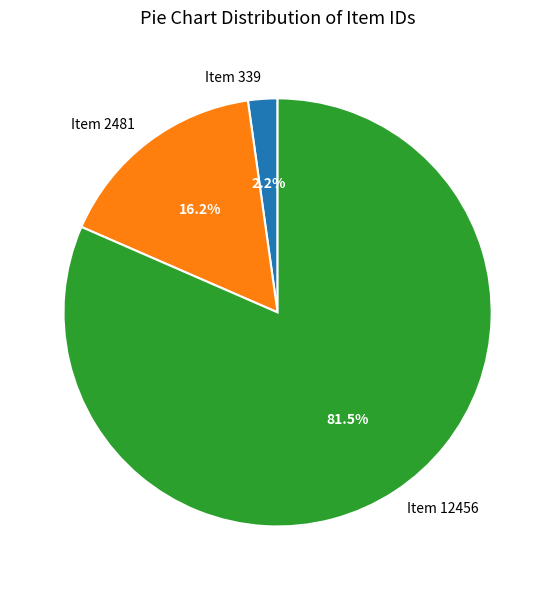

To the nearest percent, what portion does Item 2481 represent?

16%